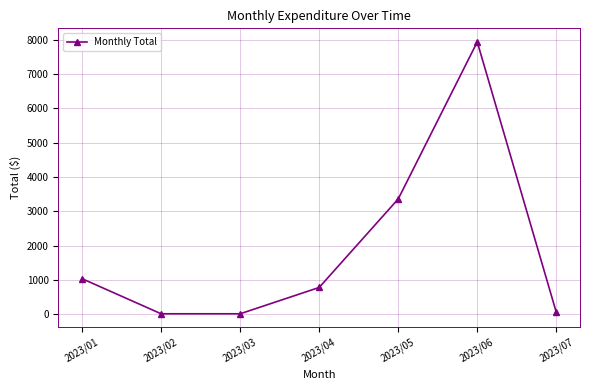

What is the change in value from 2023/02 to 2023/04?

+766.9